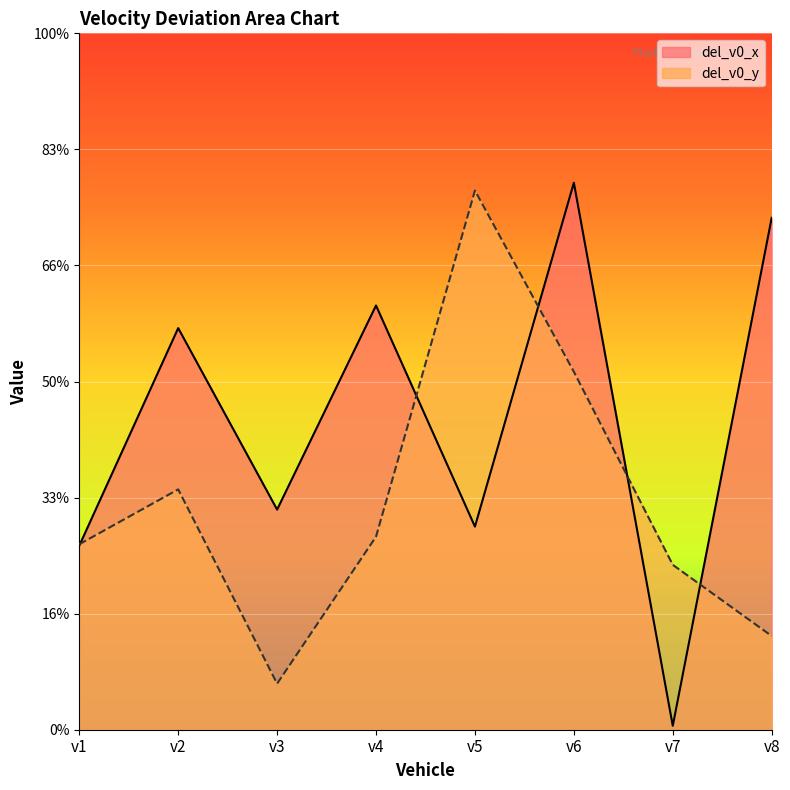

What is the sum of the del_v0_x values at v7 and v4?

3.7